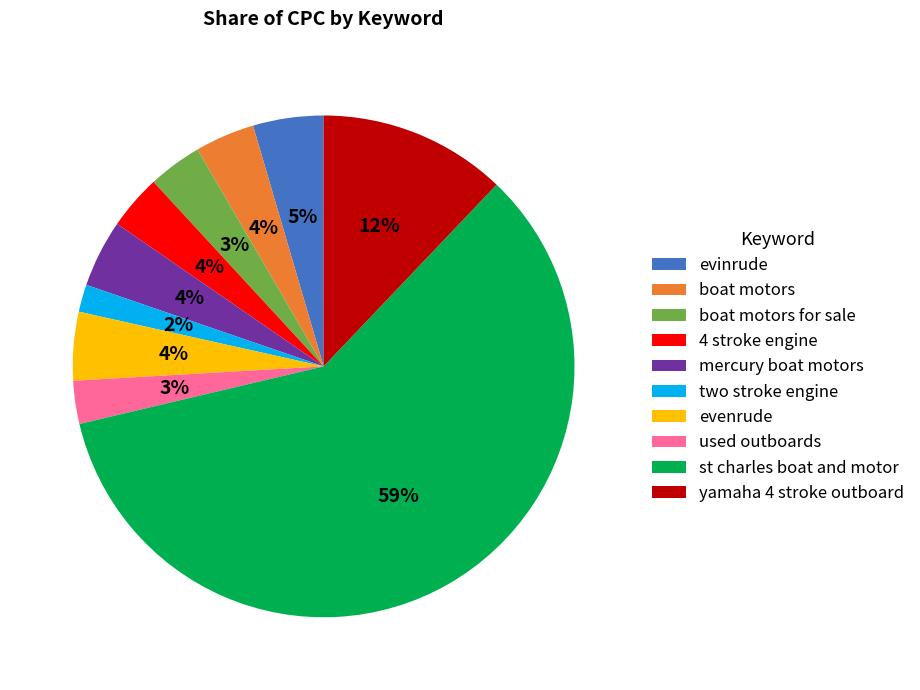

To the nearest percent, what is the combined percentage of yamaha 4 stroke outboard and mercury boat motors?

16%